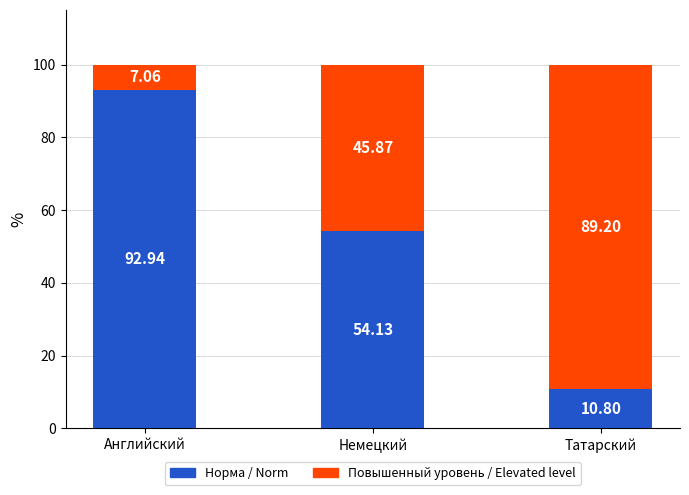

How many data points in Норма / Norm are above 54?

2